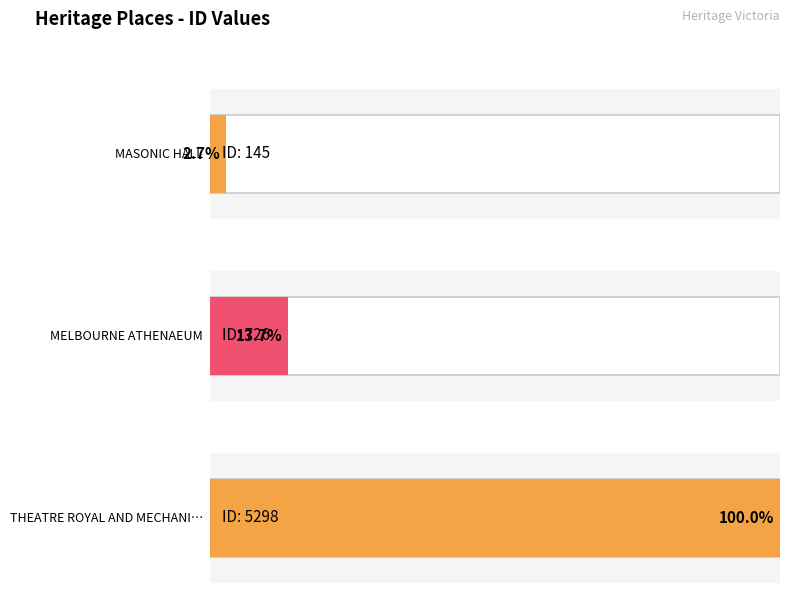

The value at THEATRE ROYAL AND MECHANICS INSTITUTE is 7681. True or false?

False